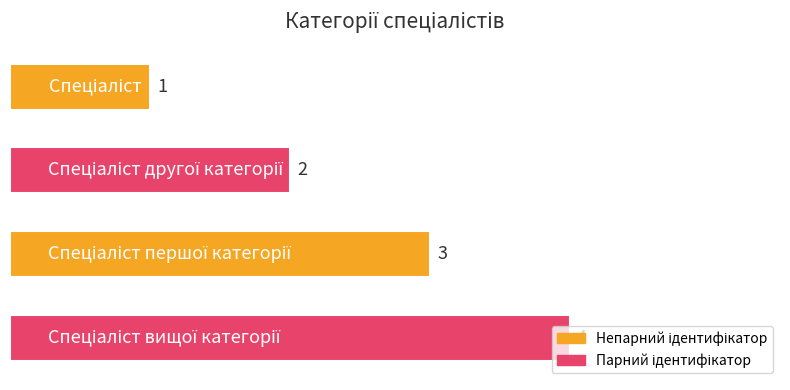

What is the difference between the maximum and minimum values?

3